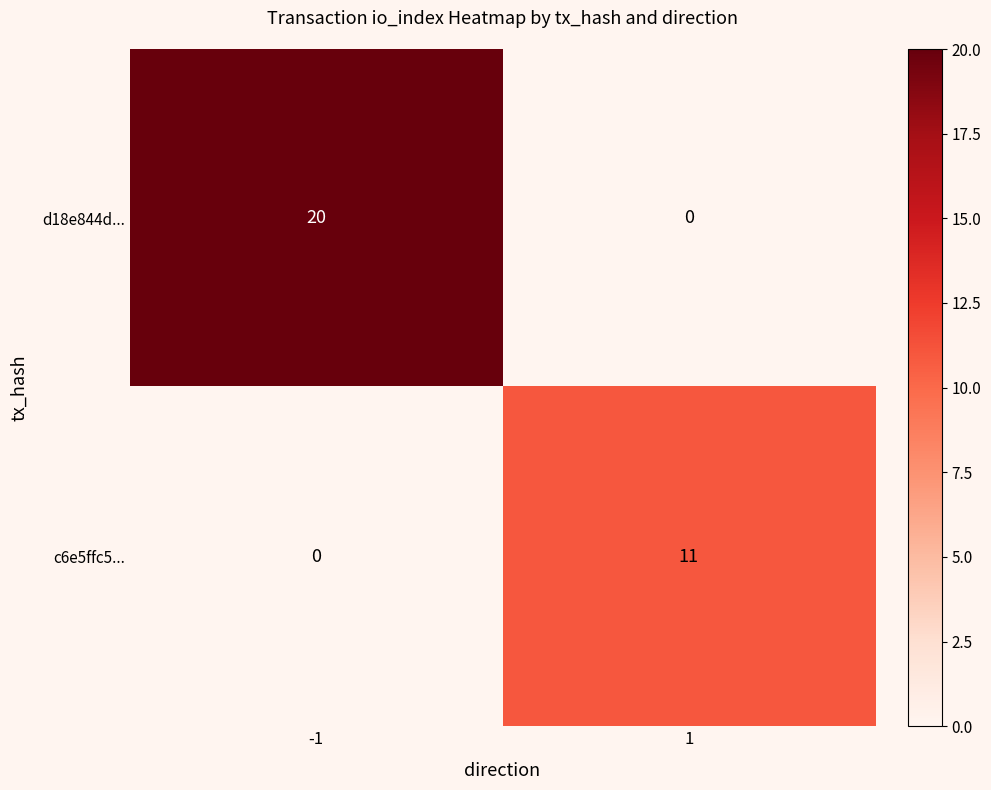

What is the maximum value shown in the chart?

20